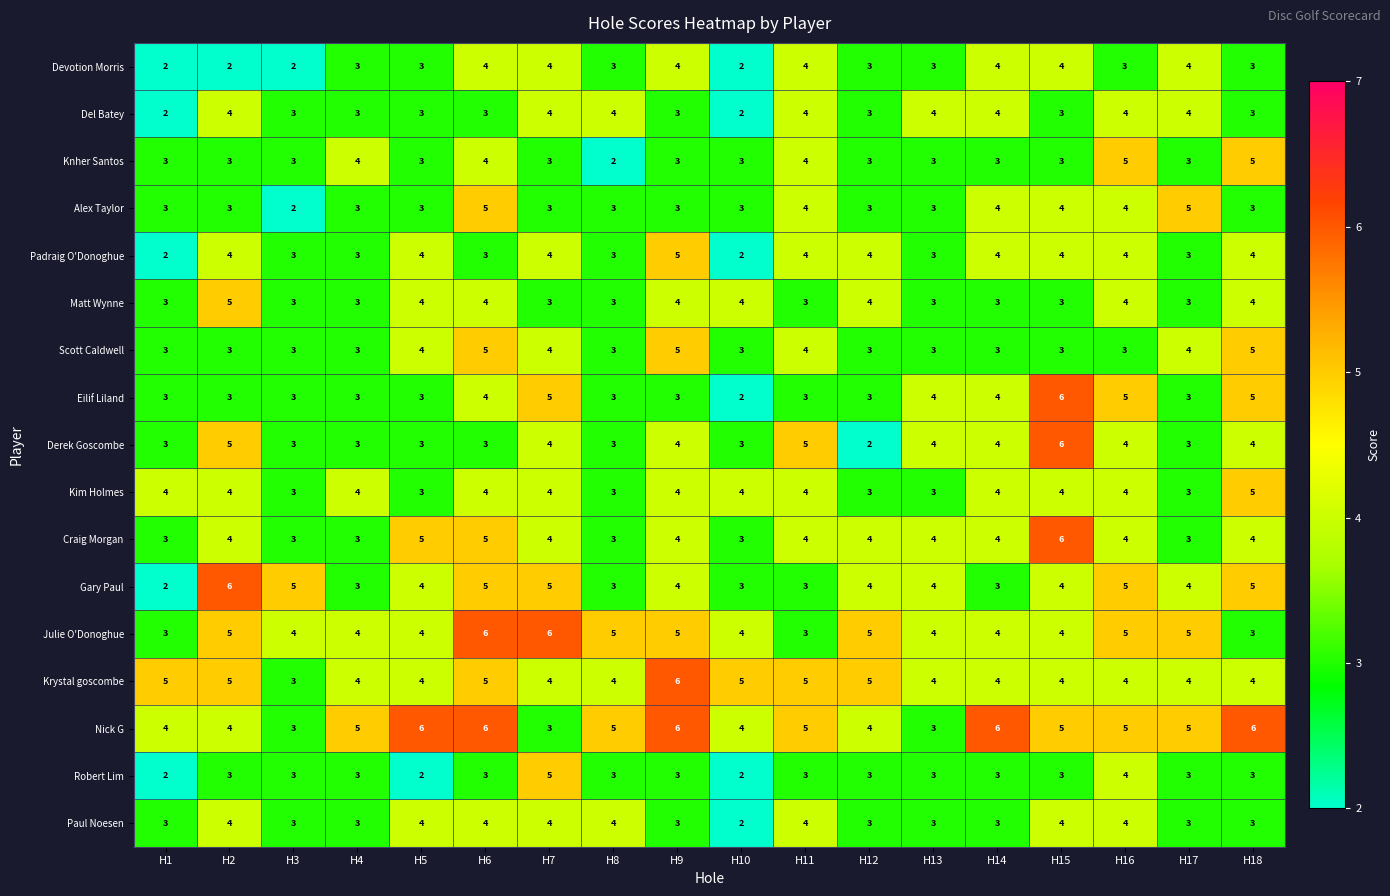

What is the difference between the second highest and second lowest values in the Julie O'Donoghue series?

3